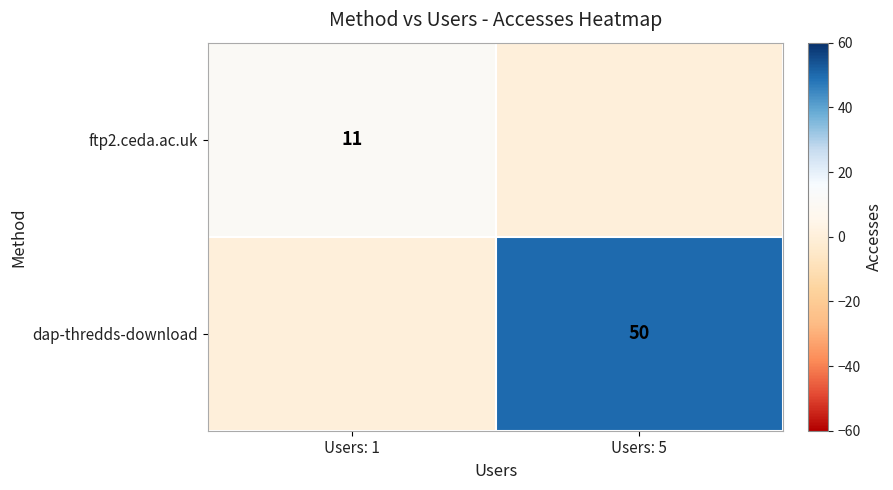

The value of dap-thredds-download at Users: 5 is 50. True or false?

True